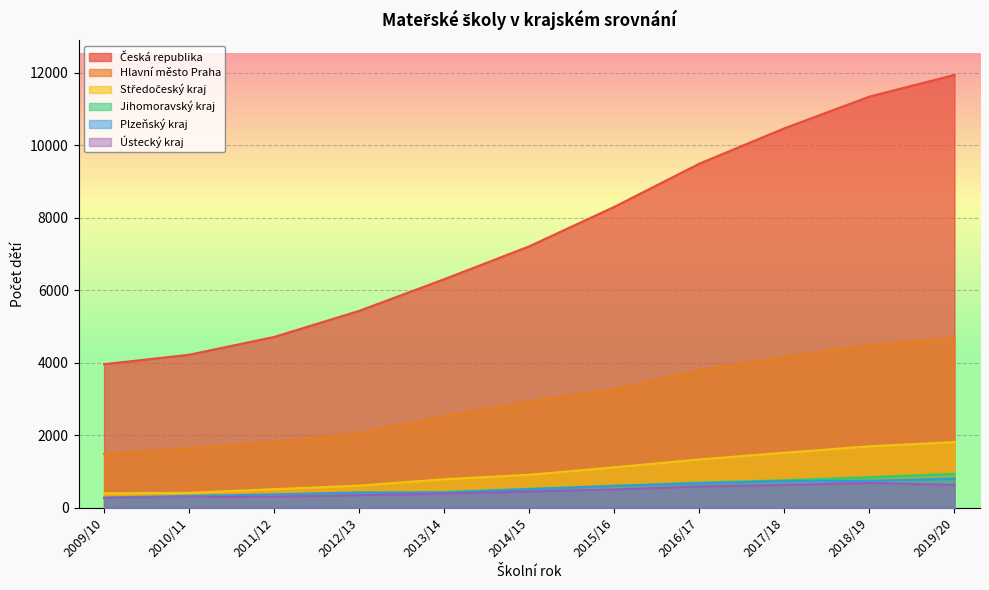

What is the greatest value displayed?

11942